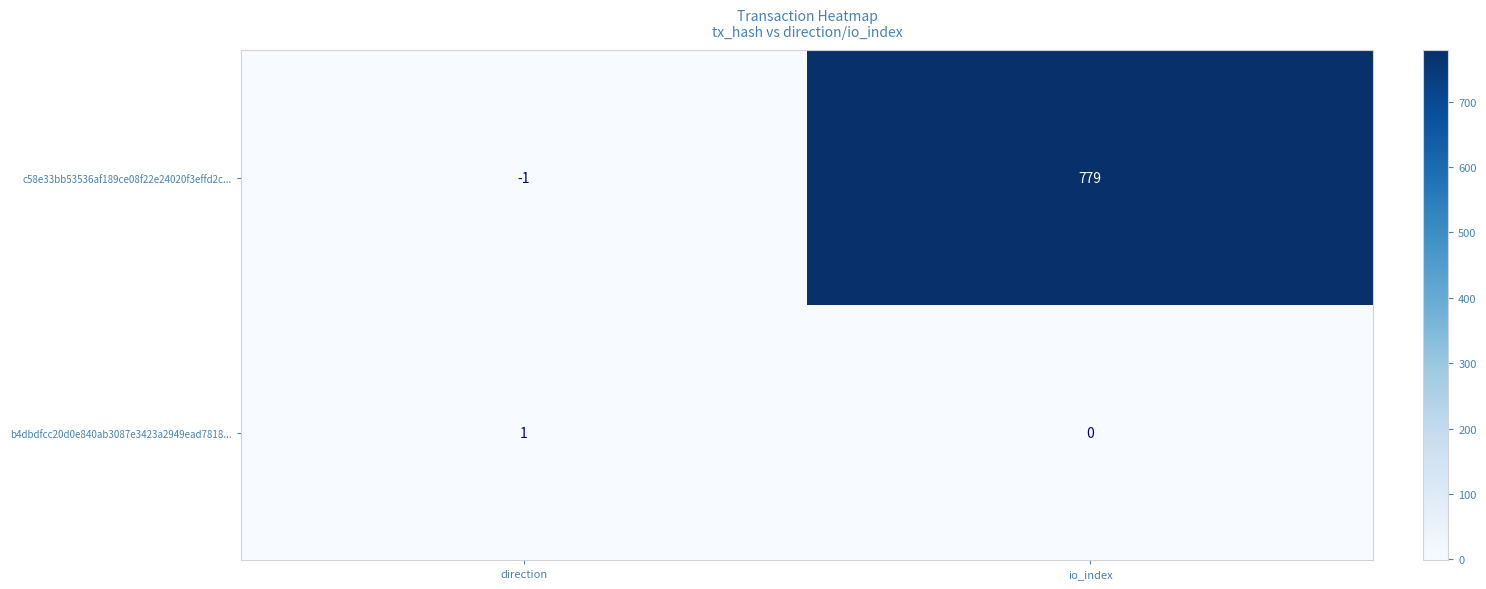

Rank the series by their maximum value, from lowest to highest.

b4dbdfcc20d0e840ab3087e3423a2949ead7818..., c58e33bb53536af189ce08f22e24020f3effd2c...